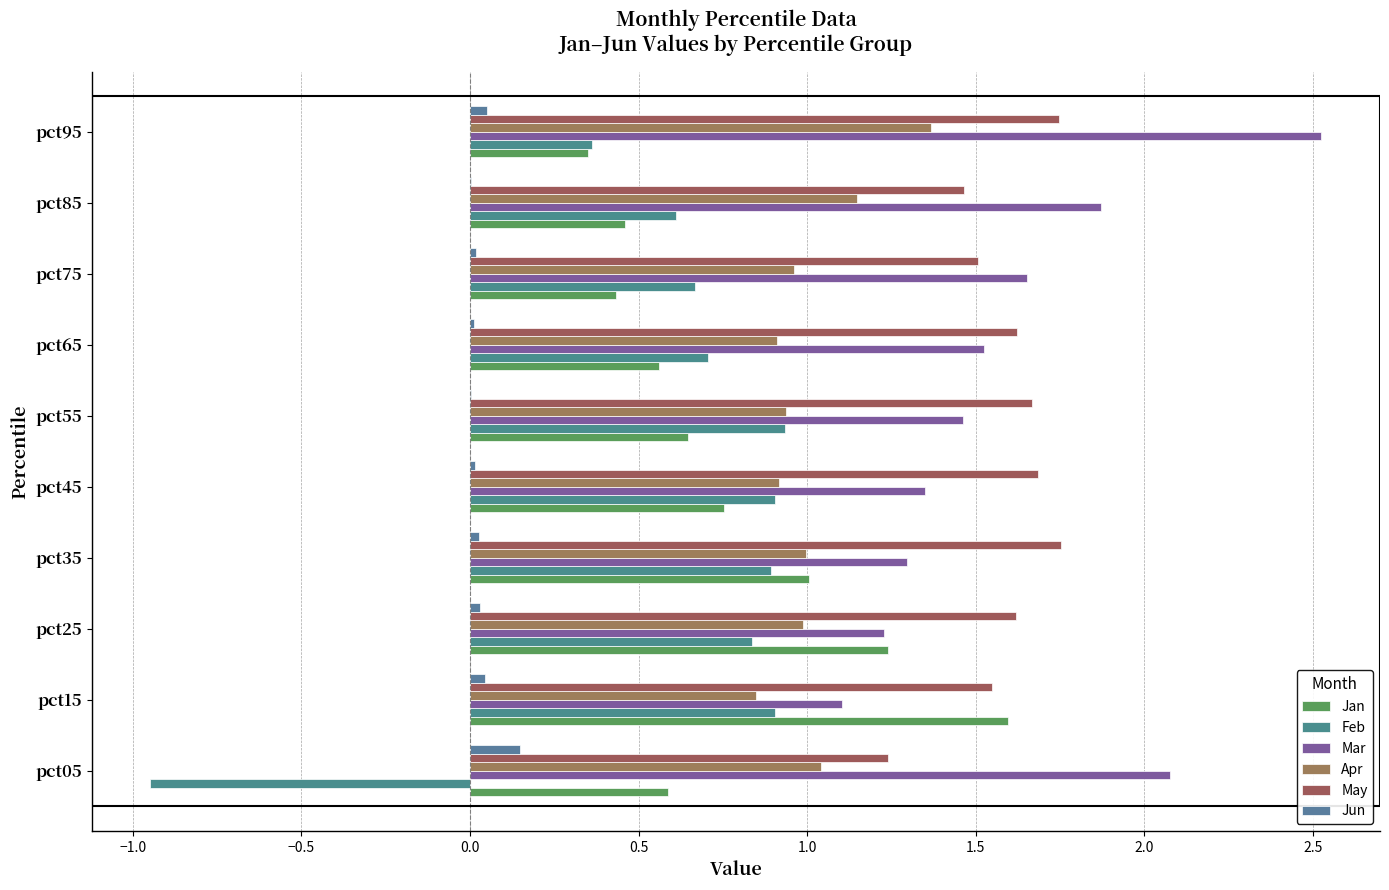

Count the number of data series in this chart.

6